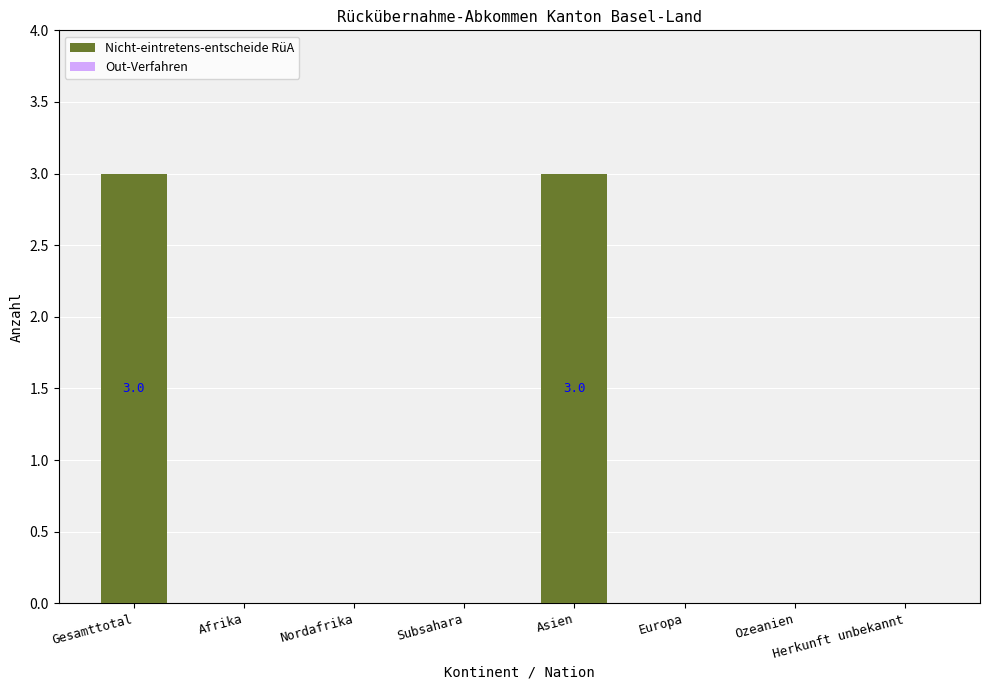

What is the greatest value displayed?

3